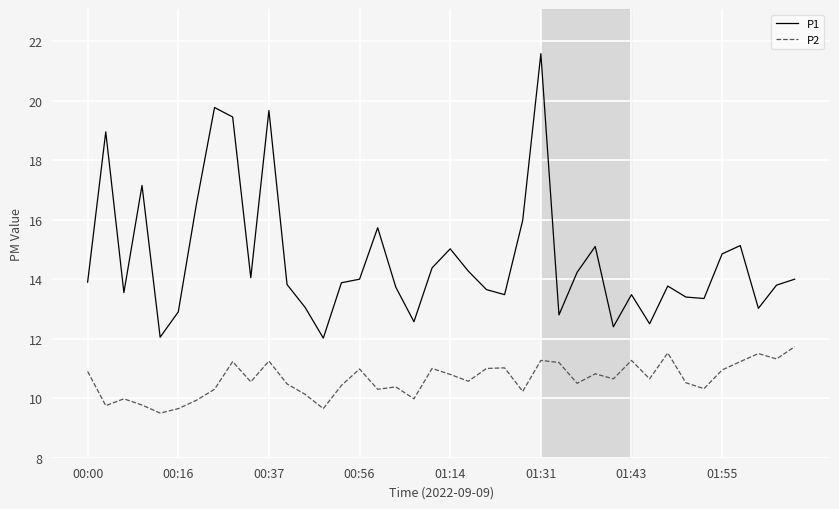

What is the highest value of the P1 series?

21.6